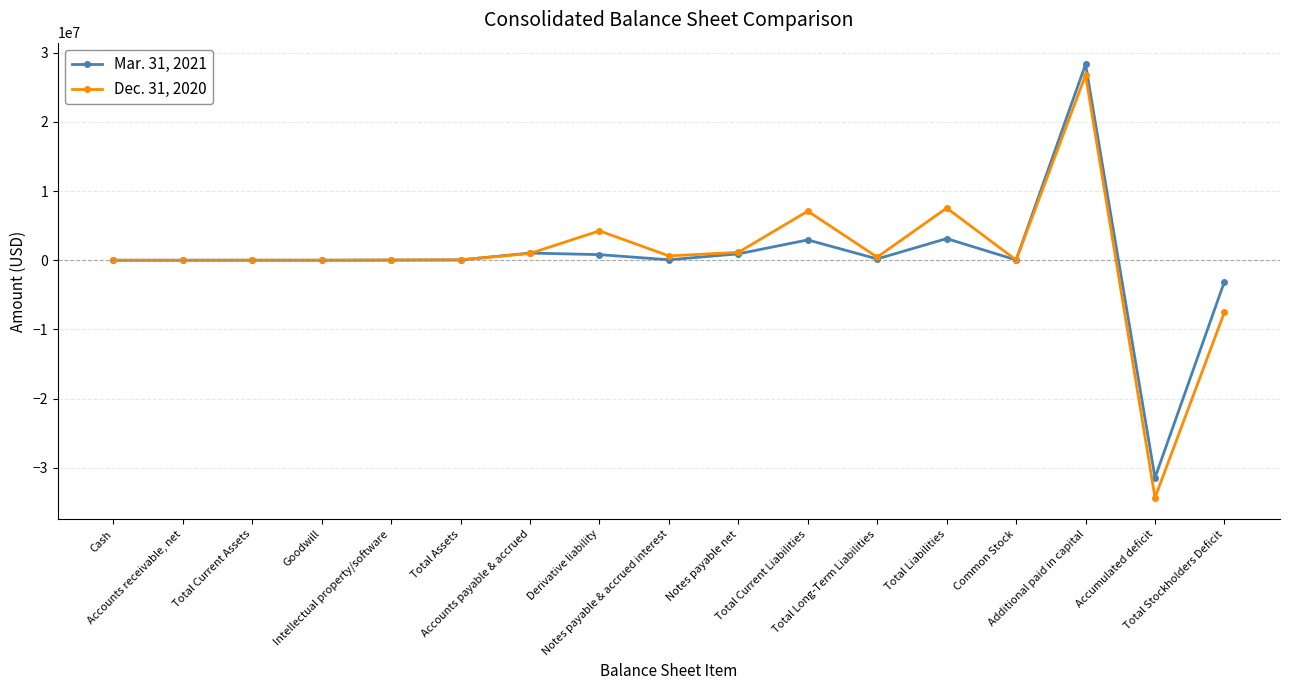

List the series in order of their peak value, lowest first.

Dec. 31, 2020, Mar. 31, 2021